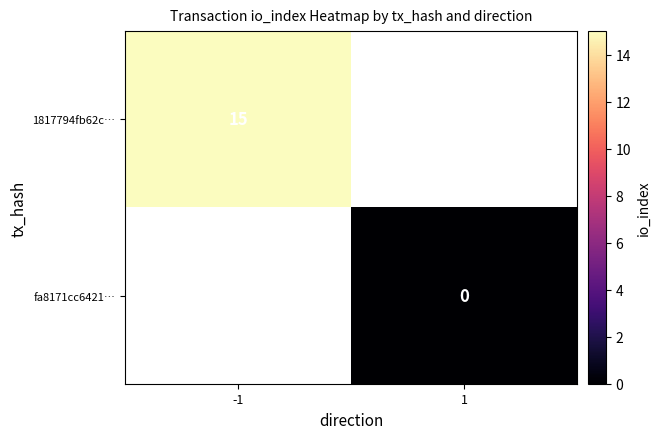

The 1817794fb62c… series shows 15 at -1. True or false?

True